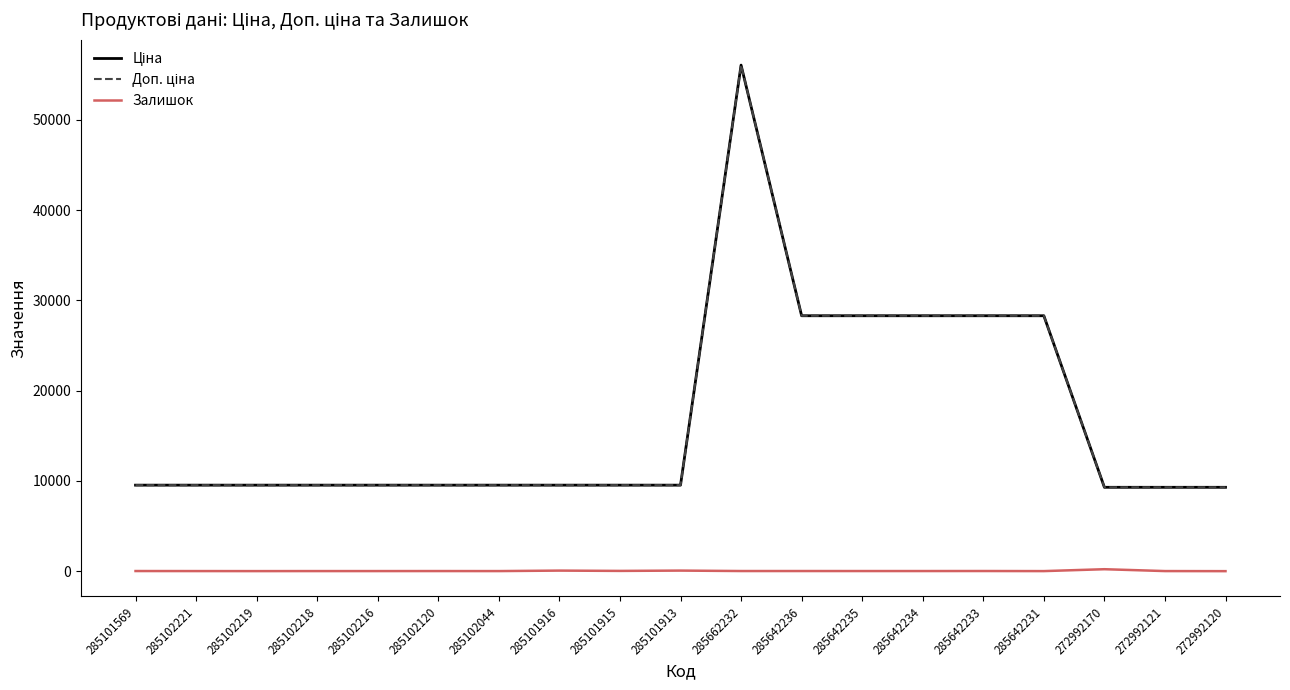

True or false: Ціна has a value of 9531.7 at 285102120.

True